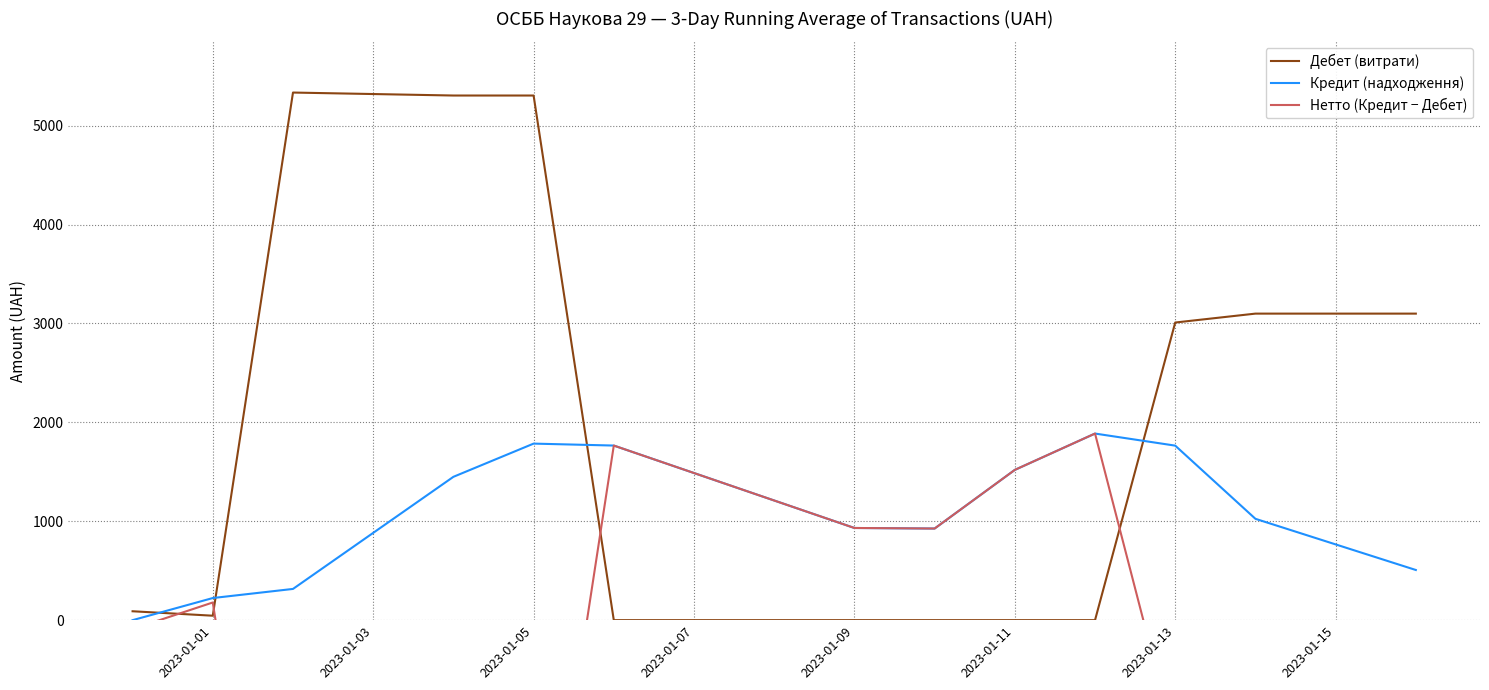

True or false: Дебет (витрати) and Кредит (надходження) cross at least once.

True